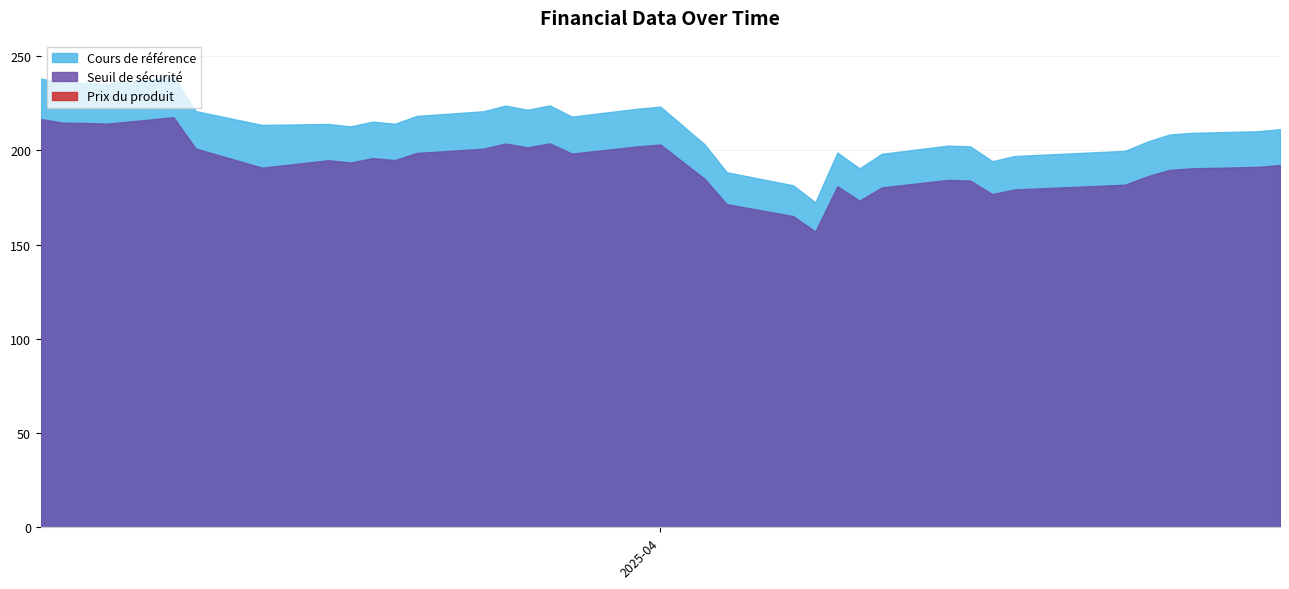

Count the Prix du produit values in the range 0 to 1.

36